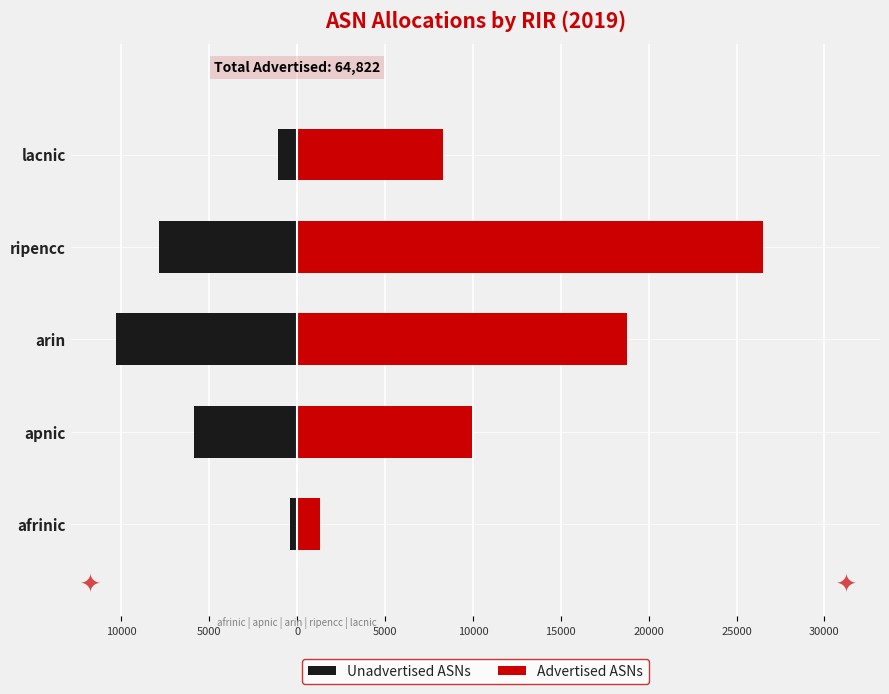

How many values in the Advertised ASNs series are below 9951?

2